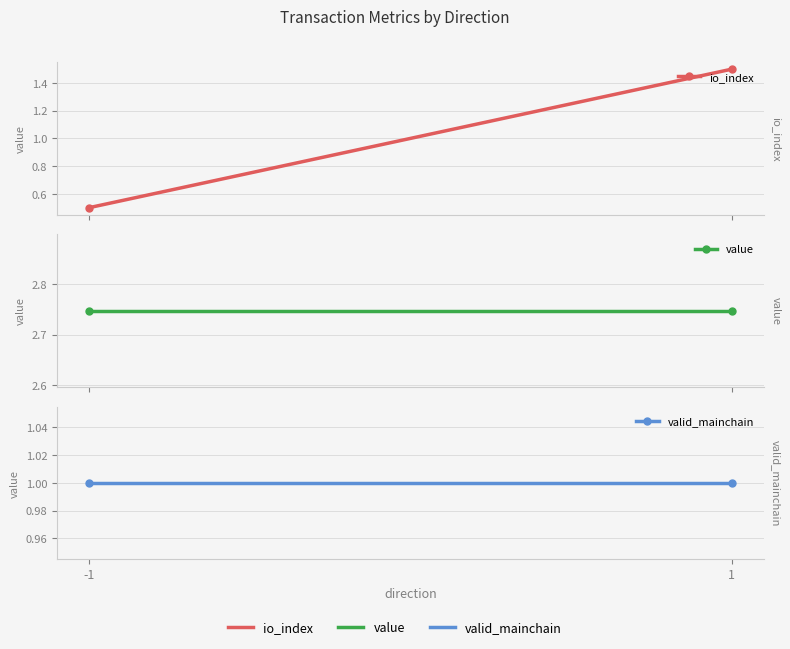

What is the highest value of the value series?

2.7